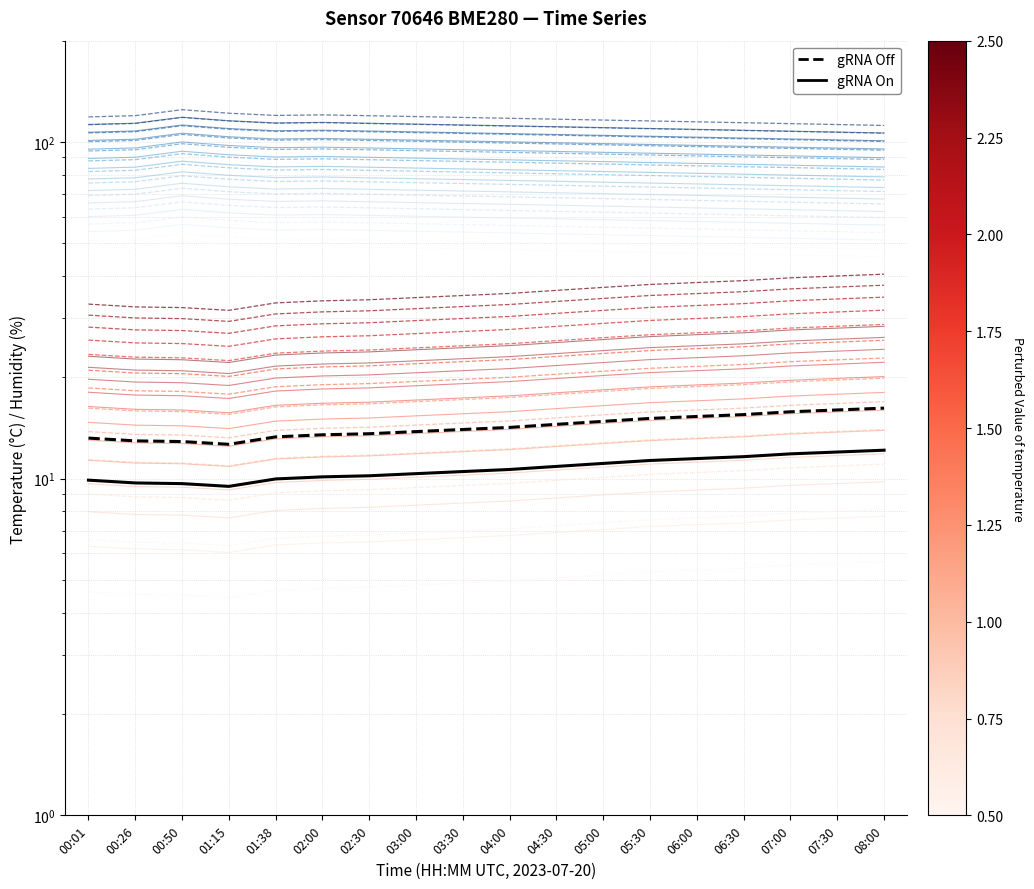

Read the Temp gRNA Off value at 03:00.

13.8